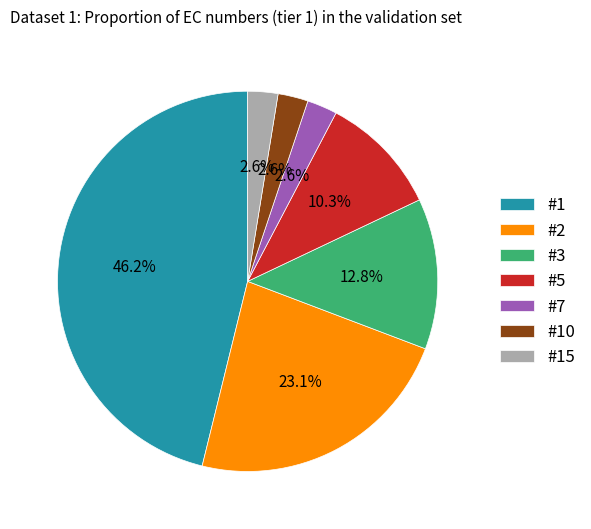

Is there a majority slice in this chart?

No